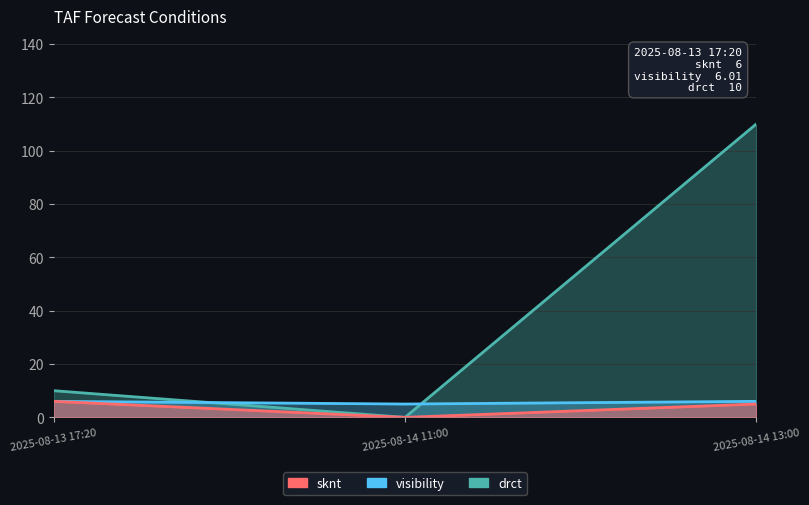

What is the spread (max minus min) of values at 2025-08-13 17:20?

4.0